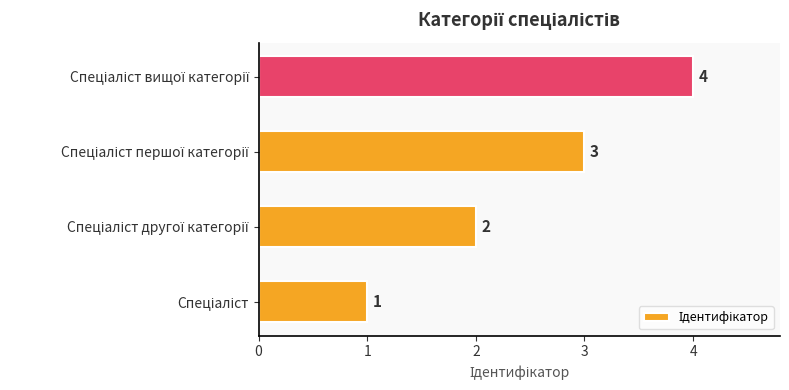

What is the sum of all values?

10